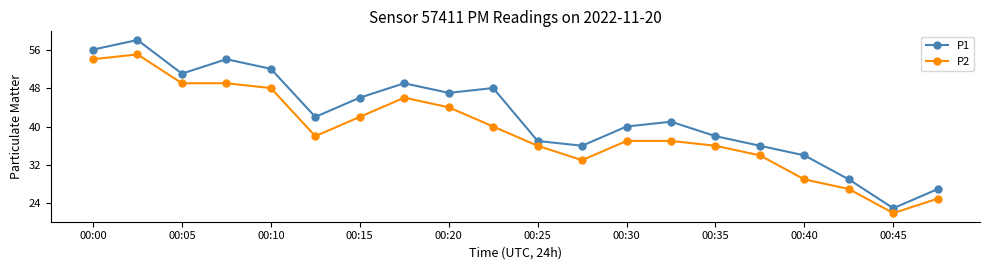

What are all the series names shown in the legend?

P1, P2